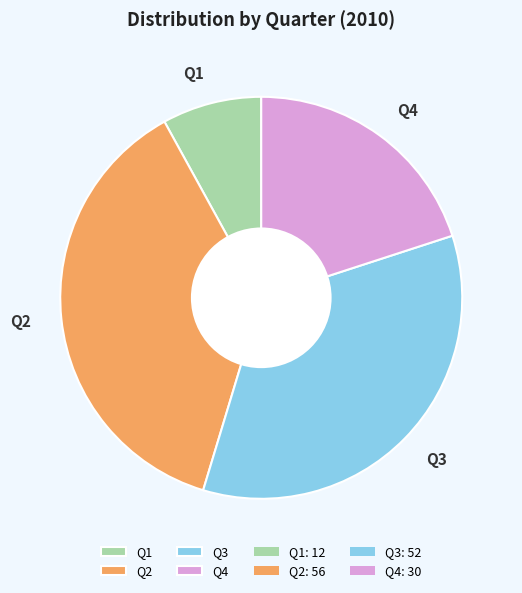

Count the number of slices in the pie.

4